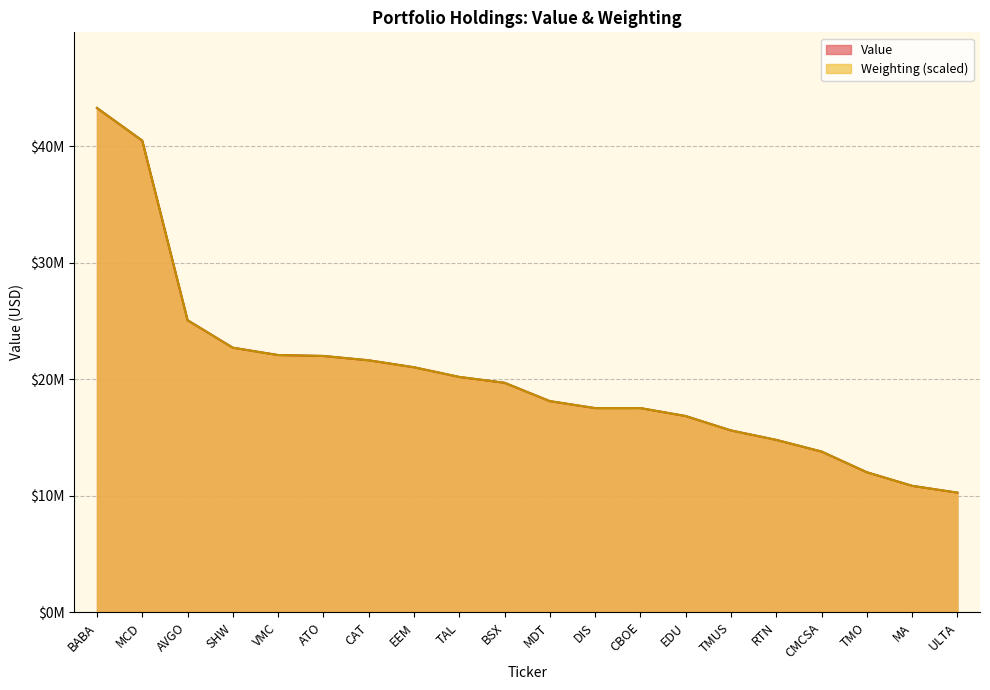

Which series has the widest spread of values?

Weighting (scaled)